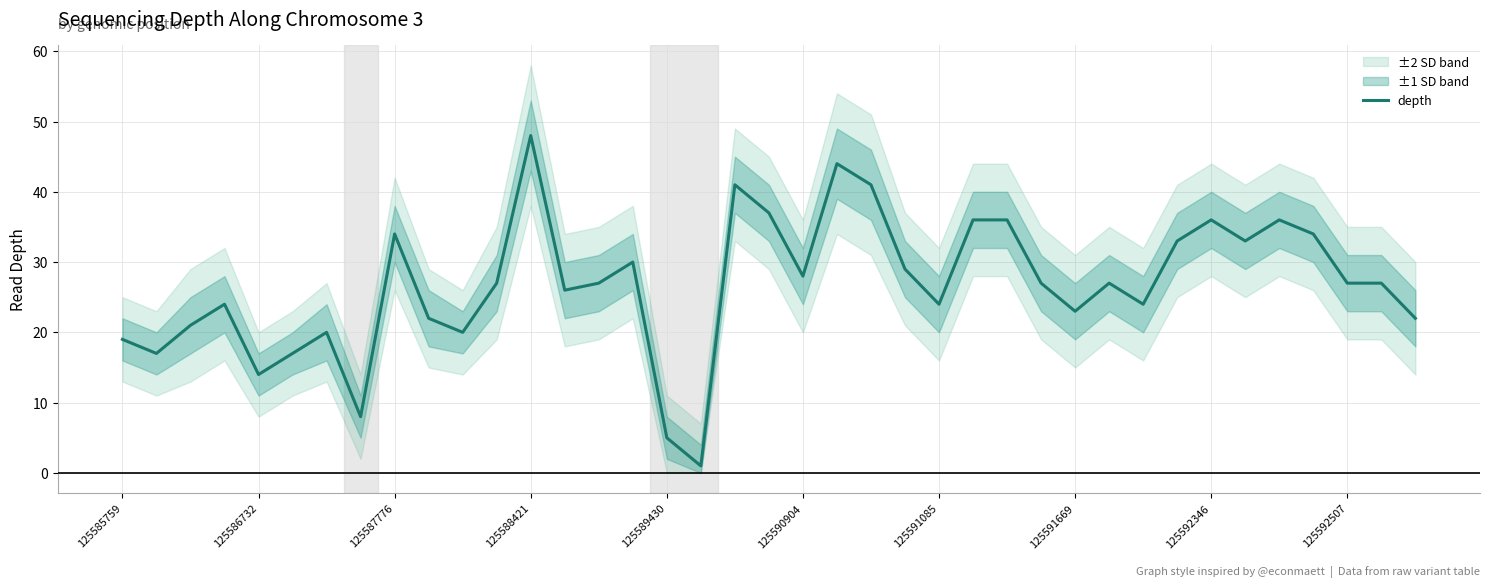

Is it true that depth equals 40 at 125590904?

False